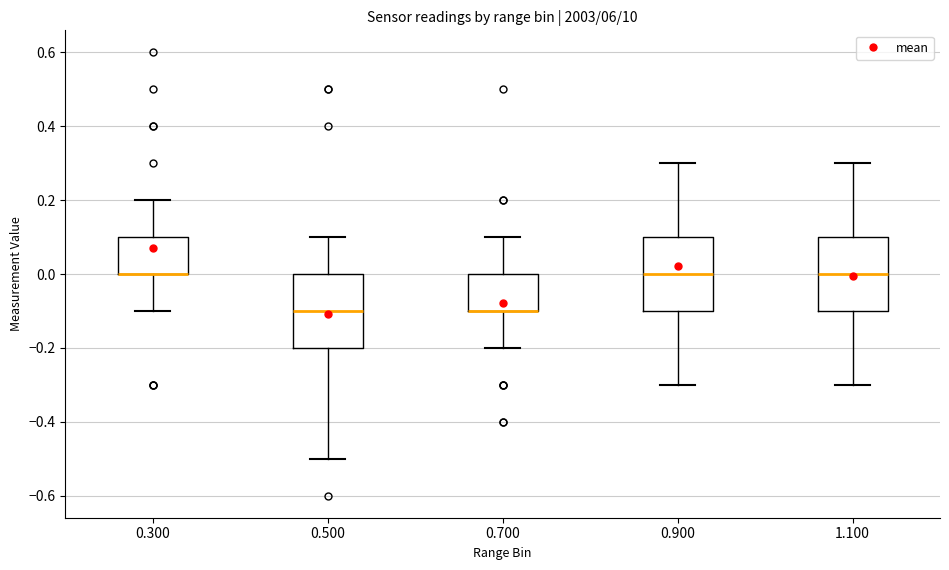

Reading left to right, read every box against the y-axis: the position of its median line, the range the box covers, and the ends of its whiskers. The values are not printed on the chart, so give them approximately, as read against the axis.

0.300: median 0.0 (drawn on the box's lower edge), box 0.0 to 0.1, whiskers -0.1 to 0.2
0.500: median -0.1, box -0.2 to 0.0, whiskers -0.5 to 0.1
0.700: median -0.1 (drawn on the box's lower edge), box -0.1 to 0.0, whiskers -0.2 to 0.1
0.900: median 0.0, box -0.1 to 0.1, whiskers -0.3 to 0.3
1.100: median 0.0, box -0.1 to 0.1, whiskers -0.3 to 0.3